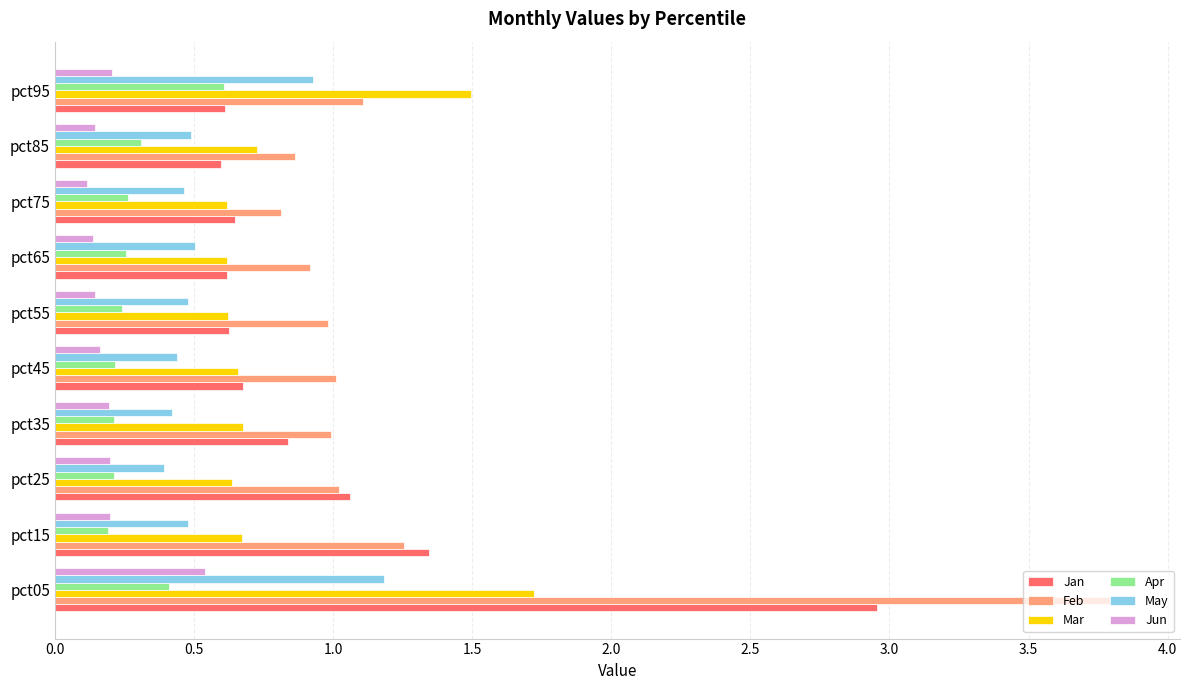

Count the number of data series in this chart.

6